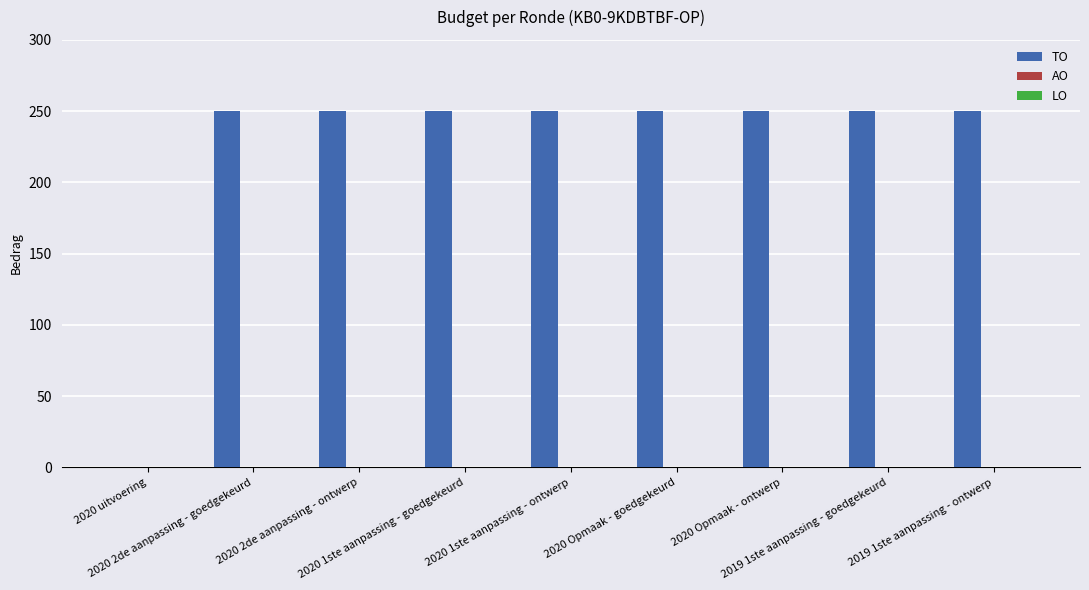

What is the sum of all values?

2000